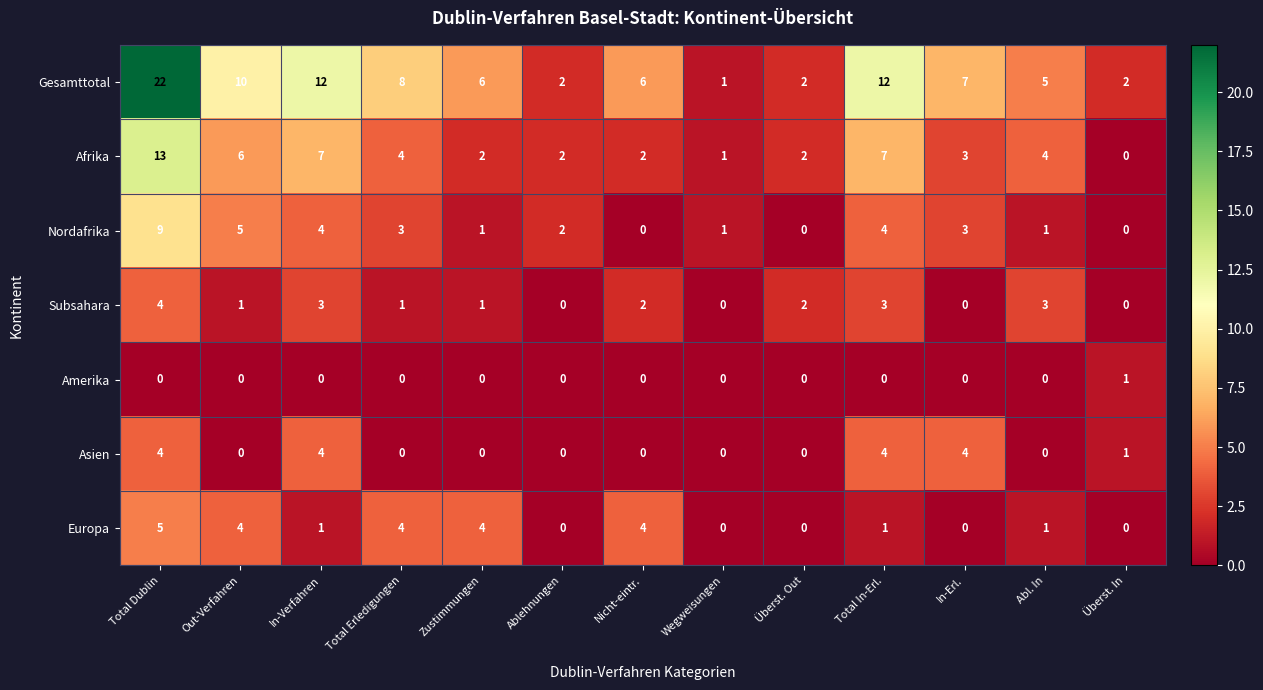

Where does the Subsahara series first go above 1?

Total Dublin